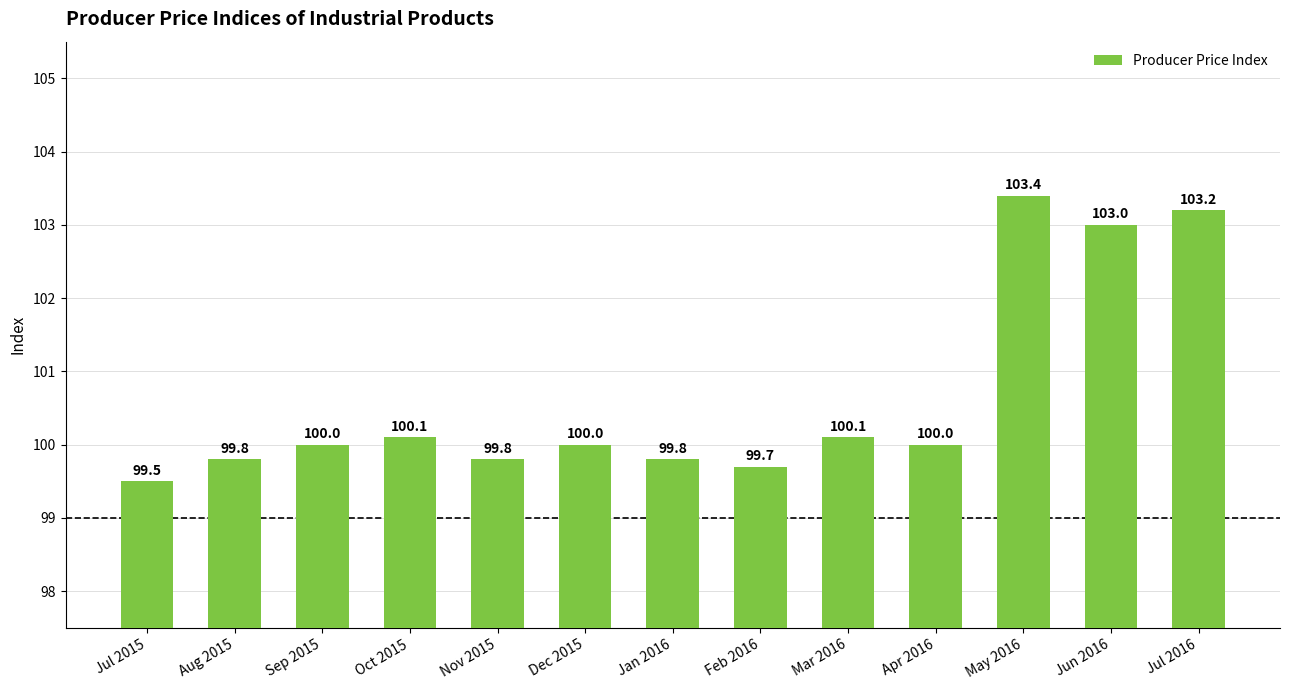

Approximately how many times larger is the value at Jun 2016 compared to Feb 2016?

1.0